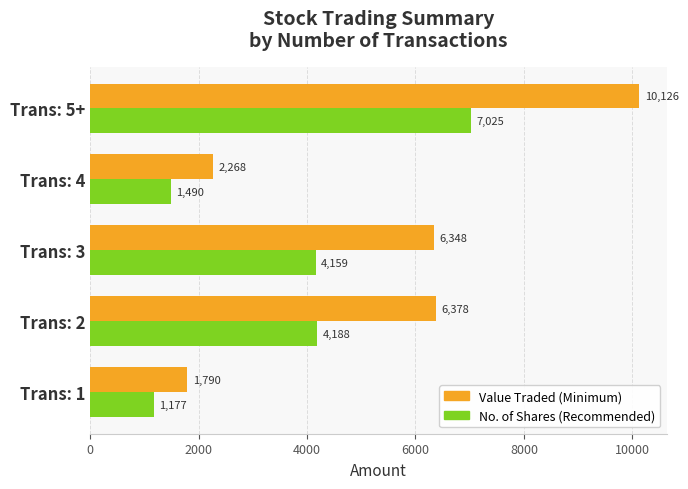

What is the spread (max minus min) of values at Trans: 5+?

3101